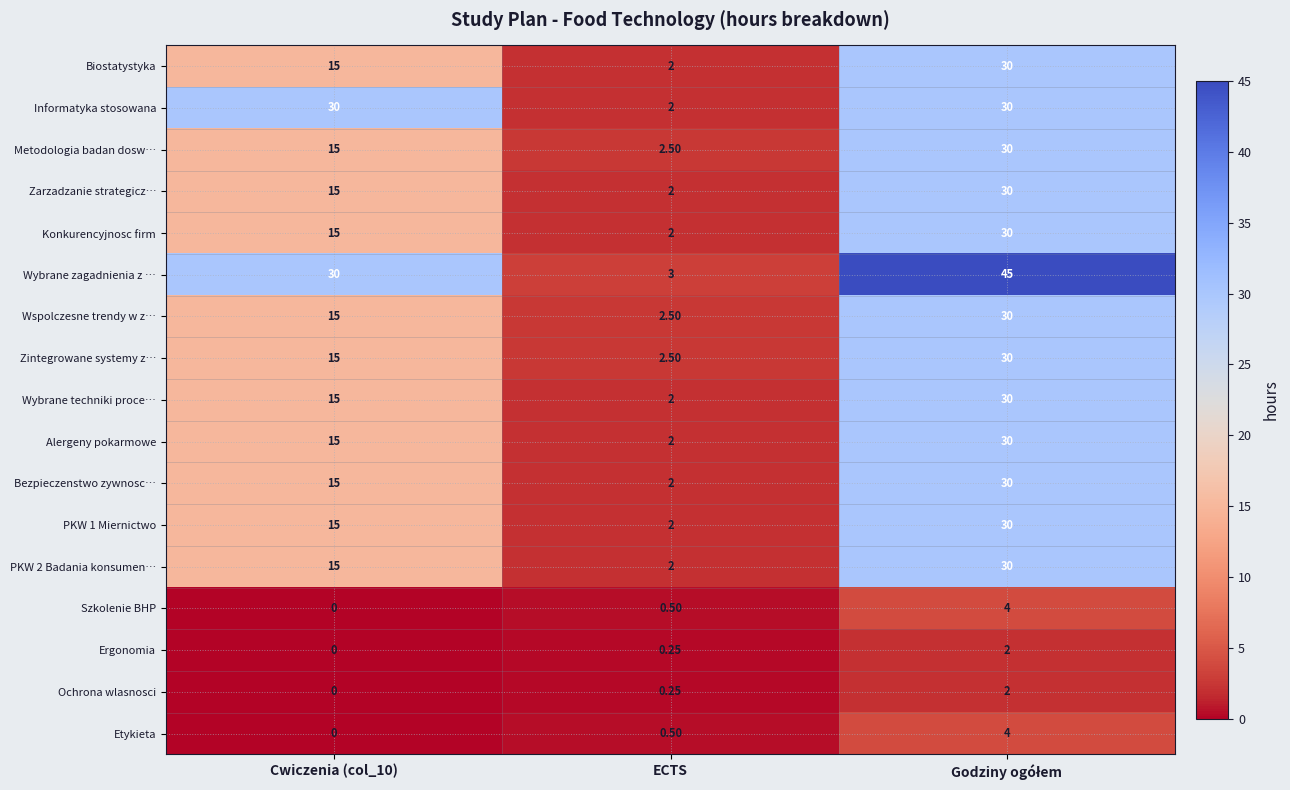

Which series has the largest range (max minus min)?

Wybrane zagadnienia z …